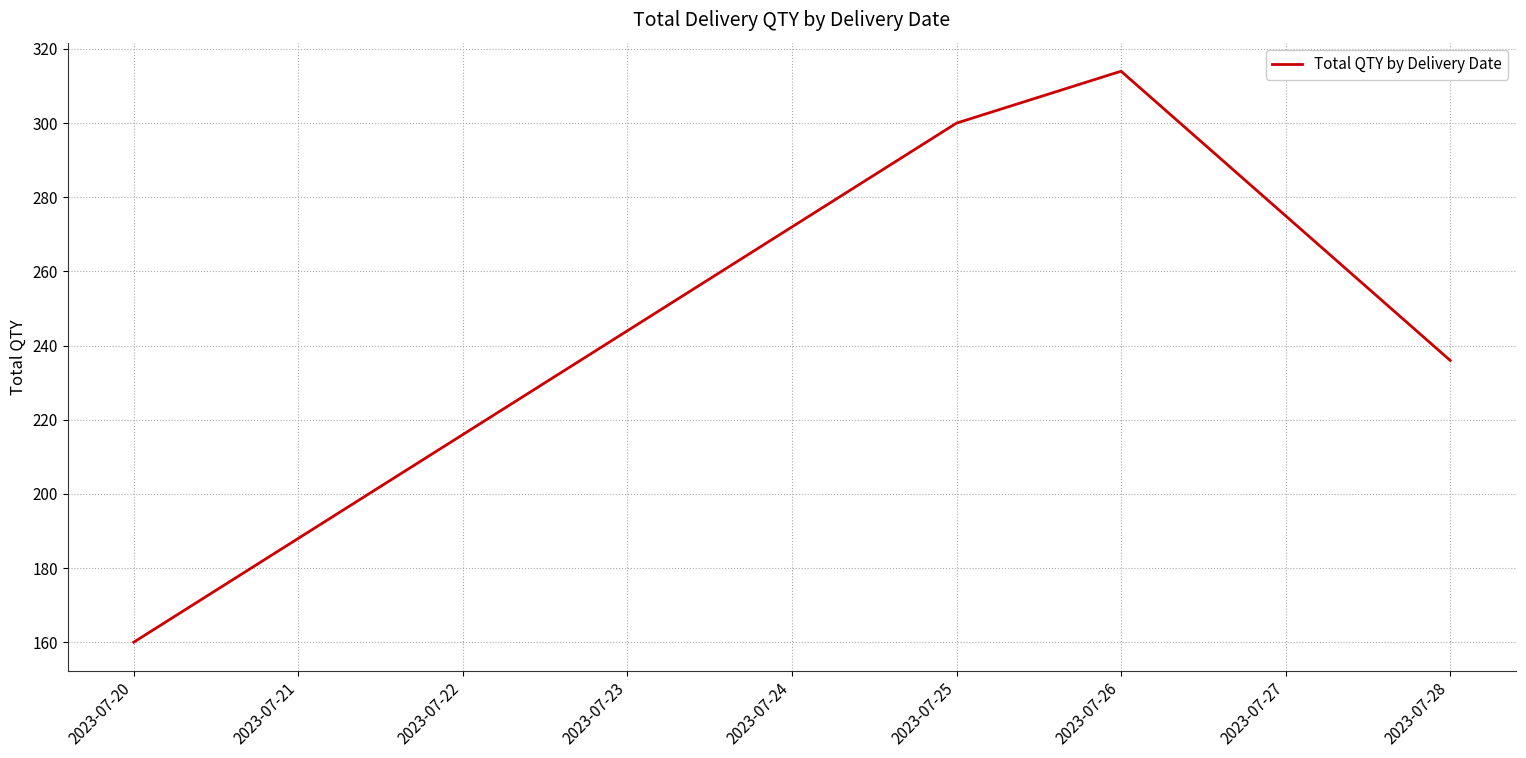

What is the difference between the maximum and minimum values?

154